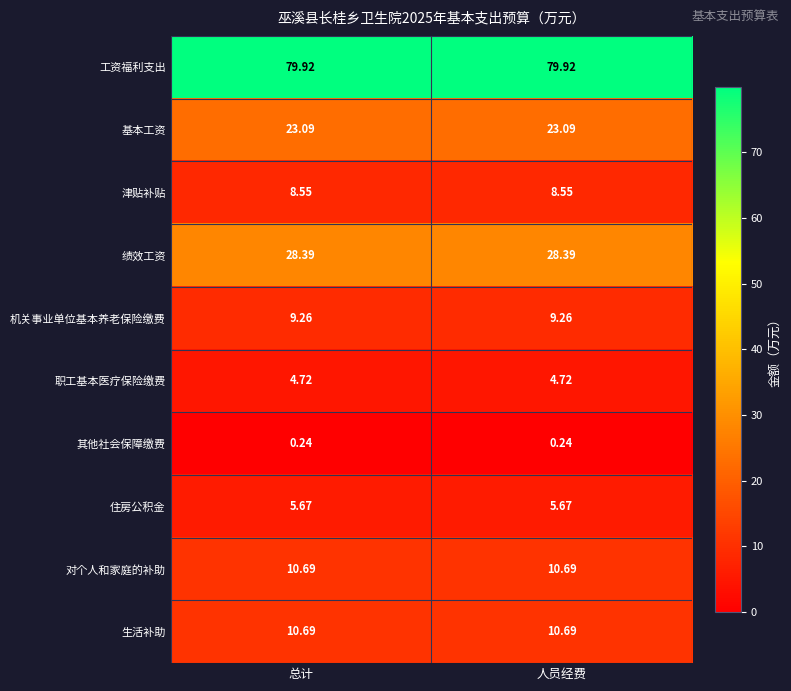

Is the value of 对个人和家庭的补助 at 人员经费 greater than the value of 职工基本医疗保险缴费 at 总计?

Yes